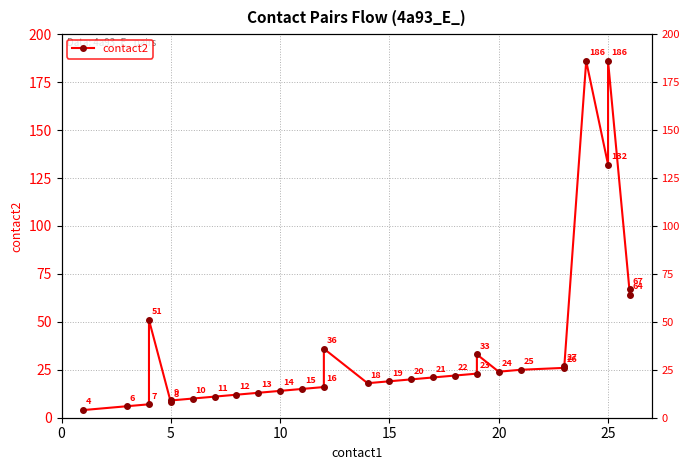

True or false: the data has more than 0 interior local peaks.

True